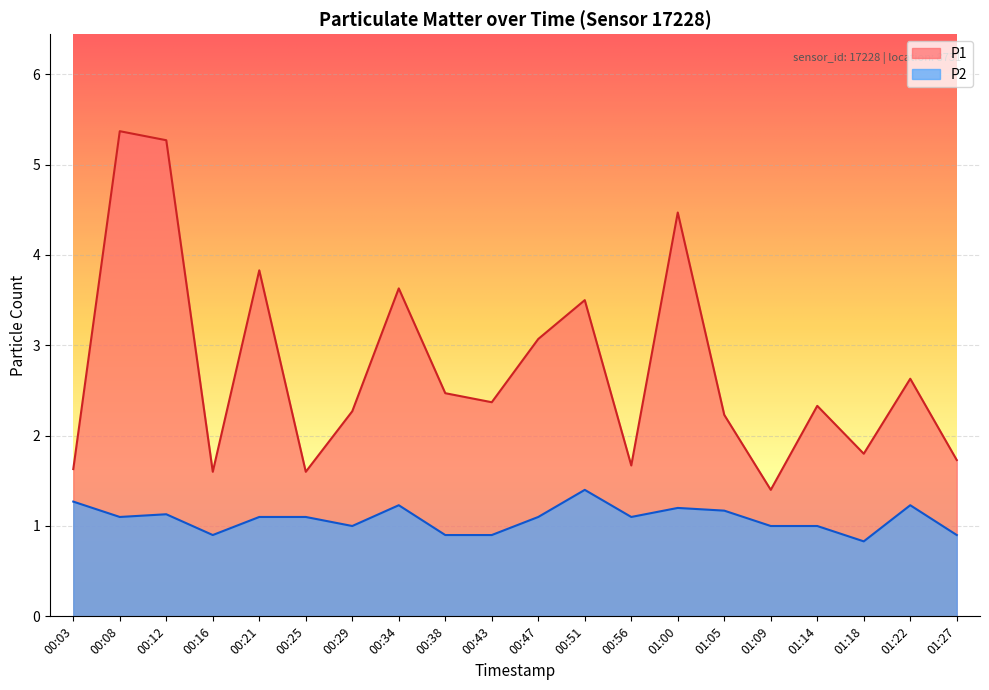

Reading right to left, what are all the values shown in this chart?

P1: 01:27=1.7	01:22=2.6	01:18=1.8	01:14=2.3	01:09=1.4	01:05=2.2	01:00=4.5	00:56=1.7	00:51=3.5	00:47=3.1	00:43=2.4	00:38=2.5	00:34=3.6	00:29=2.3	00:25=1.6	00:21=3.8	00:16=1.6	00:12=5.3	00:08=5.4	00:03=1.6
P2: 01:27=0.9	01:22=1.2	01:18=0.8	01:14=1.0	01:09=1.0	01:05=1.2	01:00=1.2	00:56=1.1	00:51=1.4	00:47=1.1	00:43=0.9	00:38=0.9	00:34=1.2	00:29=1.0	00:25=1.1	00:21=1.1	00:16=0.9	00:12=1.1	00:08=1.1	00:03=1.3